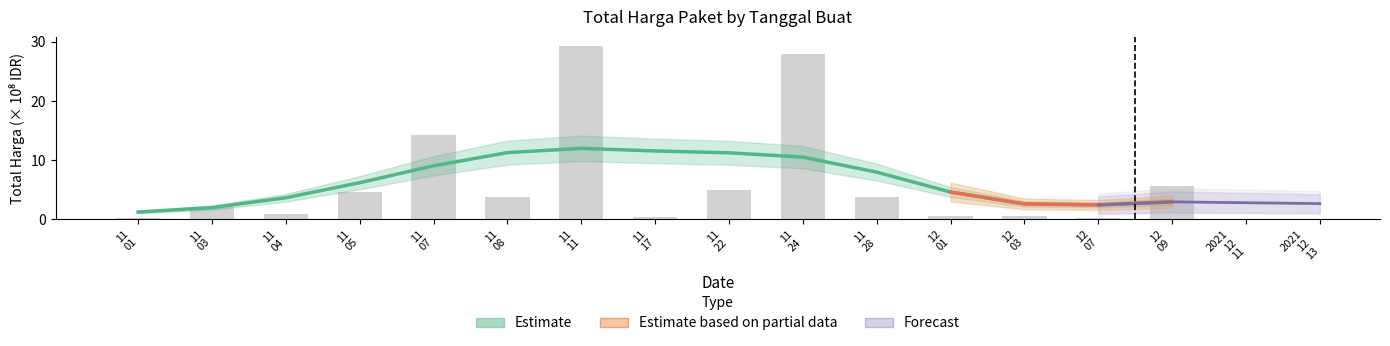

At which label is the value closest to 14?

11 07